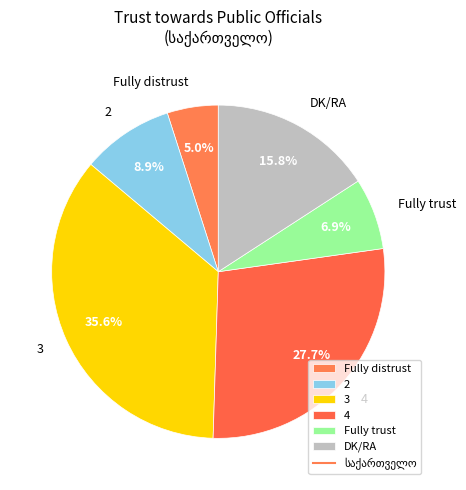

What is the largest slice in the pie chart?

3